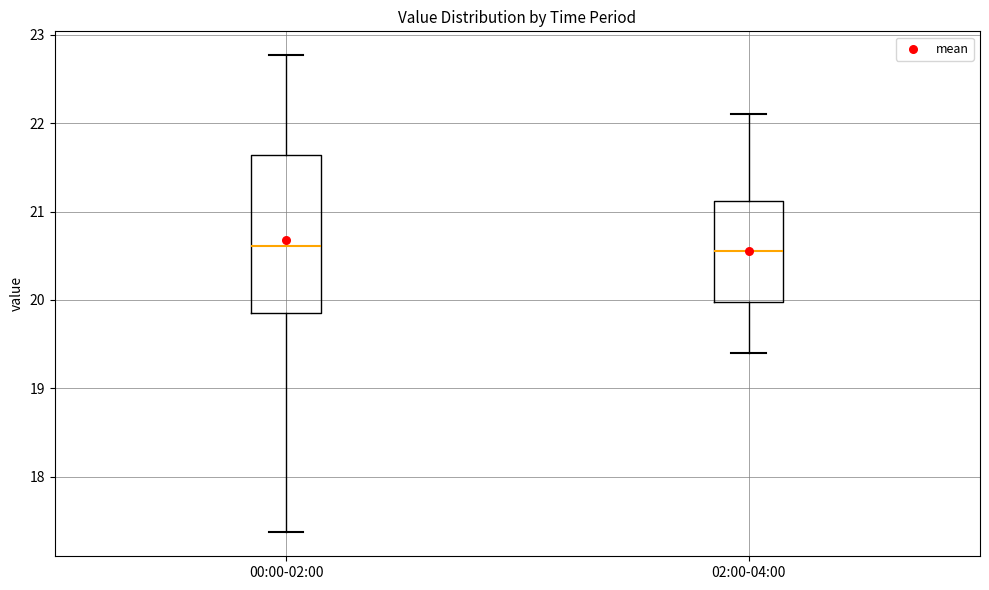

Reading left to right, read every box against the y-axis: the position of its median line, the range the box covers, and the ends of its whiskers. The values are not printed on the chart, so give them approximately, as read against the axis.

00:00-02:00: median 20.6, box 19.9 to 21.6, whiskers 17.4 to 22.8
02:00-04:00: median 20.6, box 20.0 to 21.1, whiskers 19.4 to 22.1